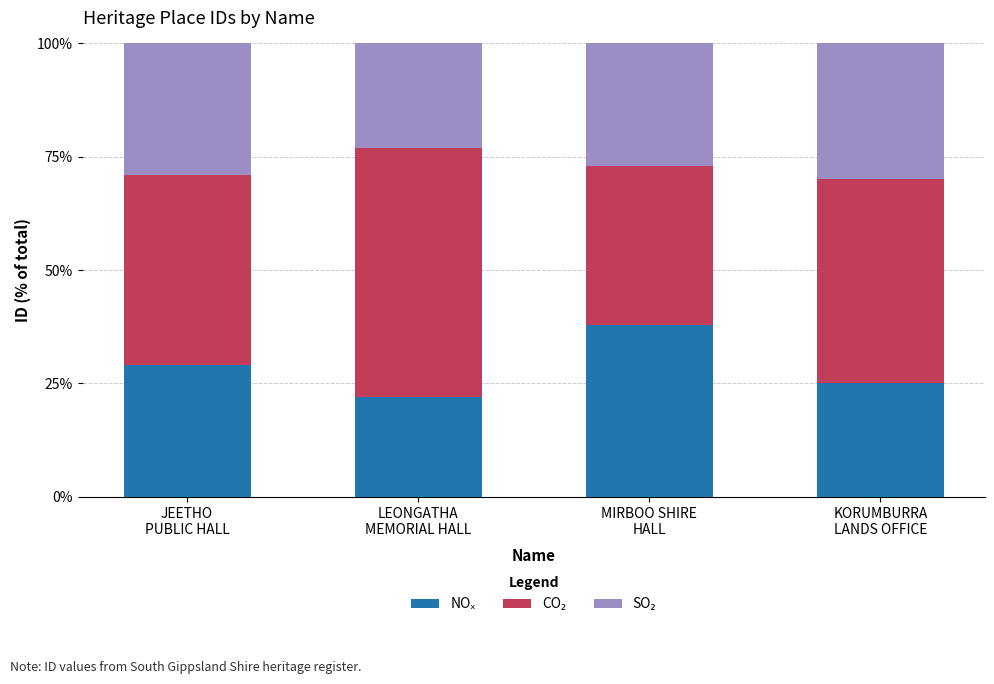

Are the bars horizontal?

No